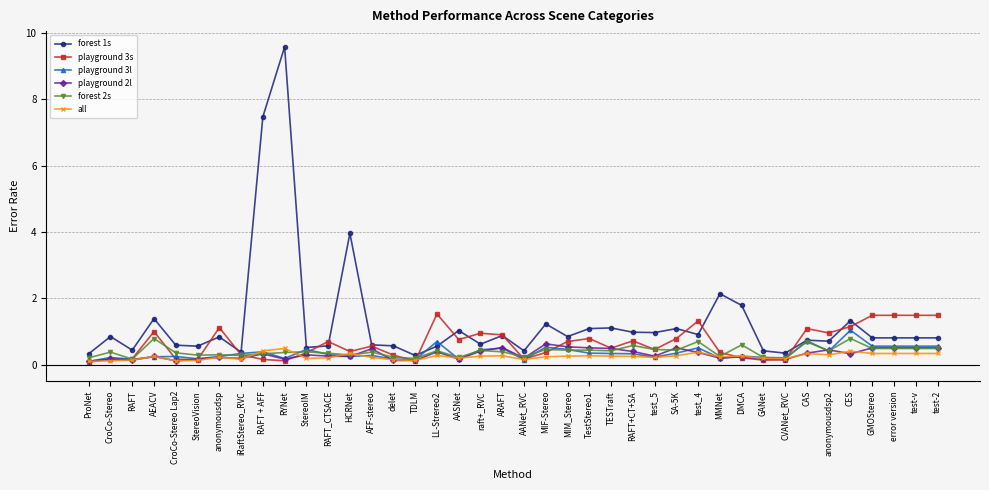

How many lines are shown in the chart?

6